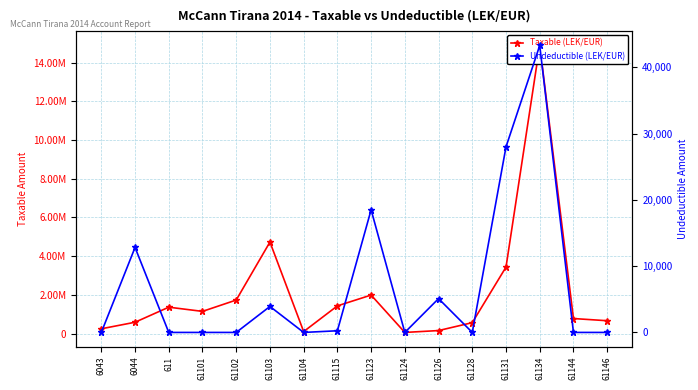

List the series in order of their peak value, highest first.

Taxable (LEK/EUR), Undeductible (LEK/EUR)